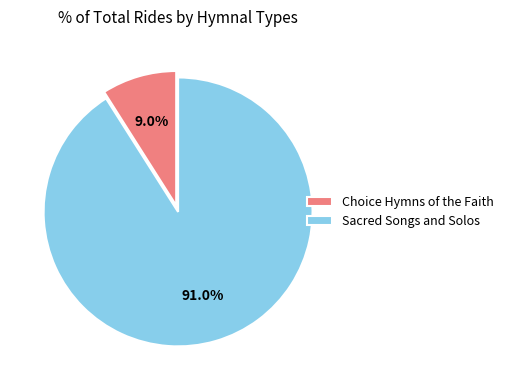

To the nearest percent, what portion does Choice Hymns of the Faith represent?

9%